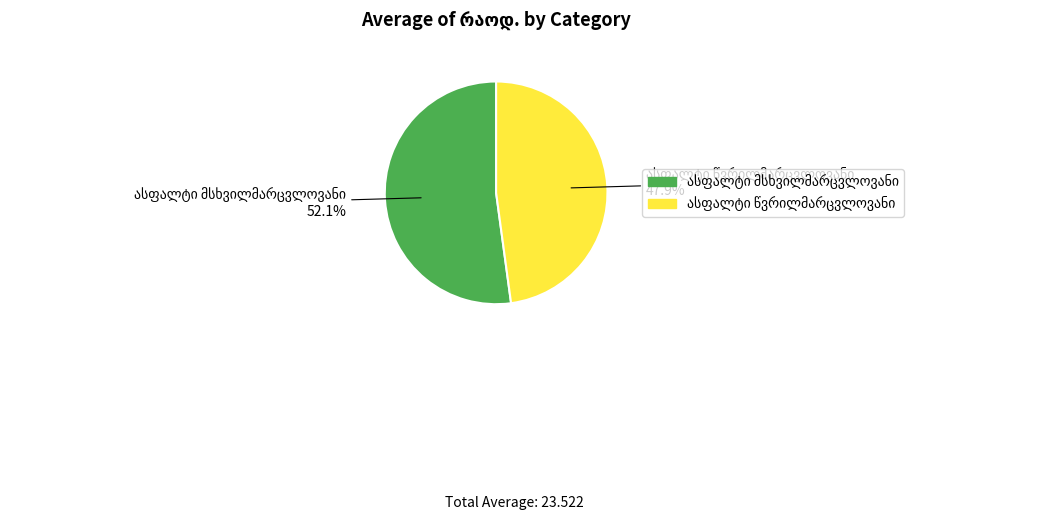

Is there a majority slice in this chart?

Yes